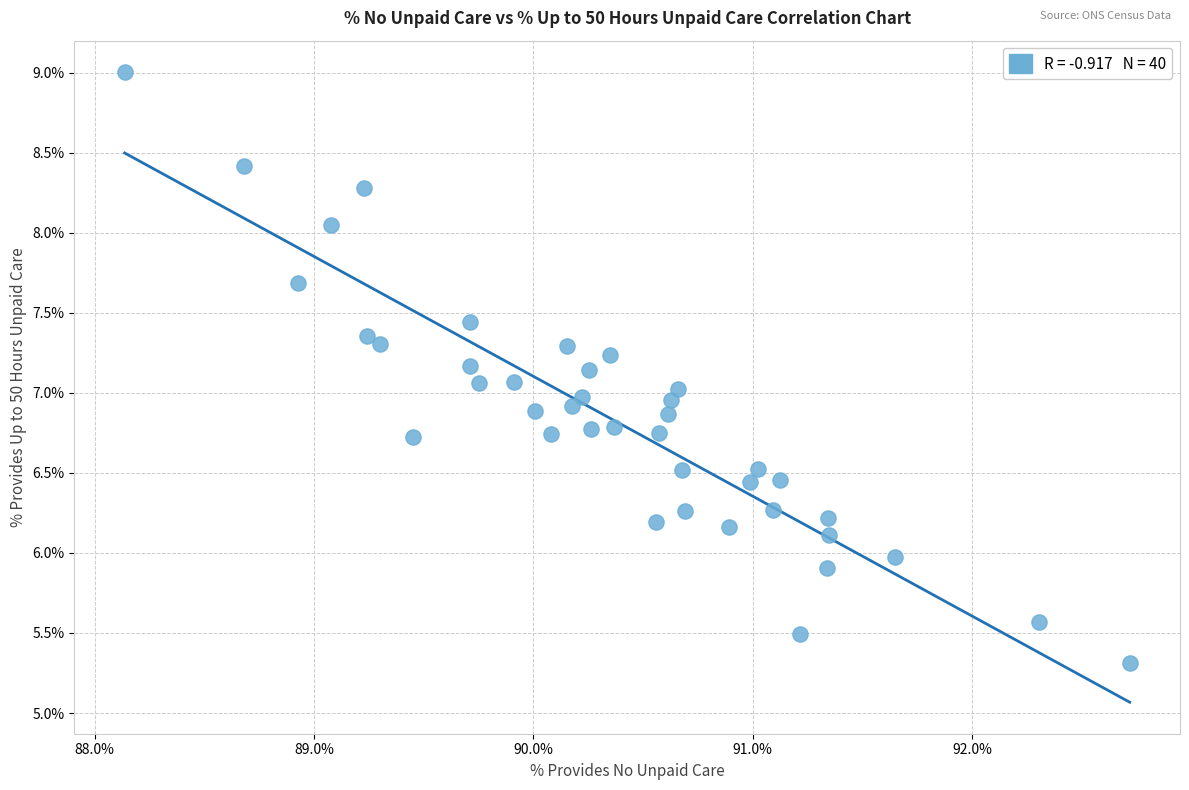

What is the range of X values (max minus min)?

4.6